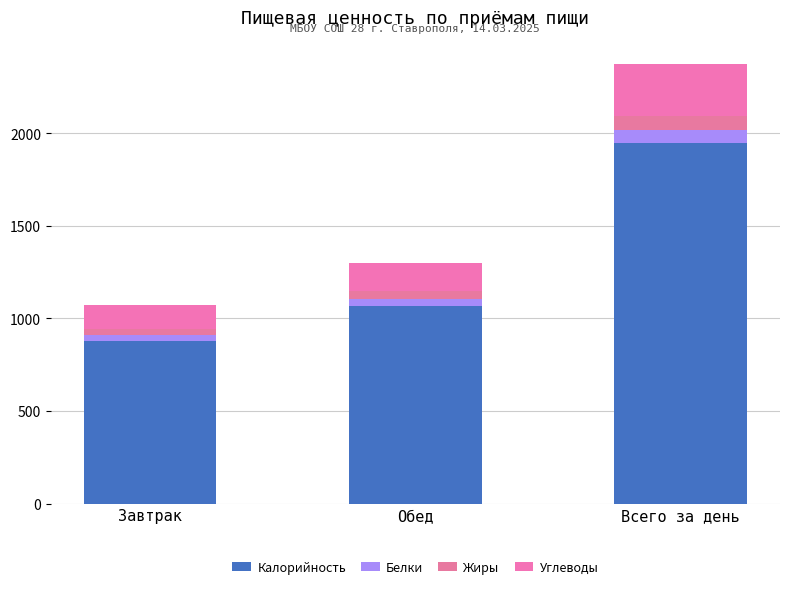

What is the total value across all series at Всего за день?

2371.2